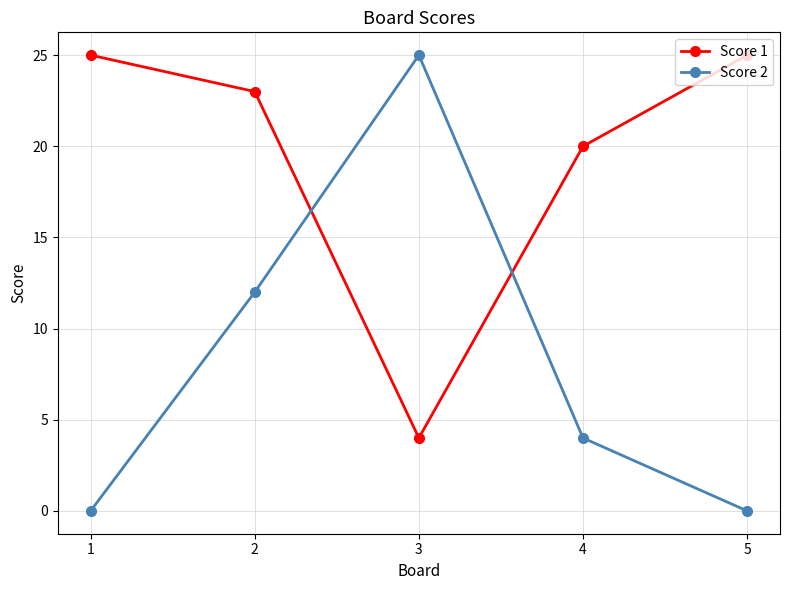

Where is the first local minimum for Score 1?

3